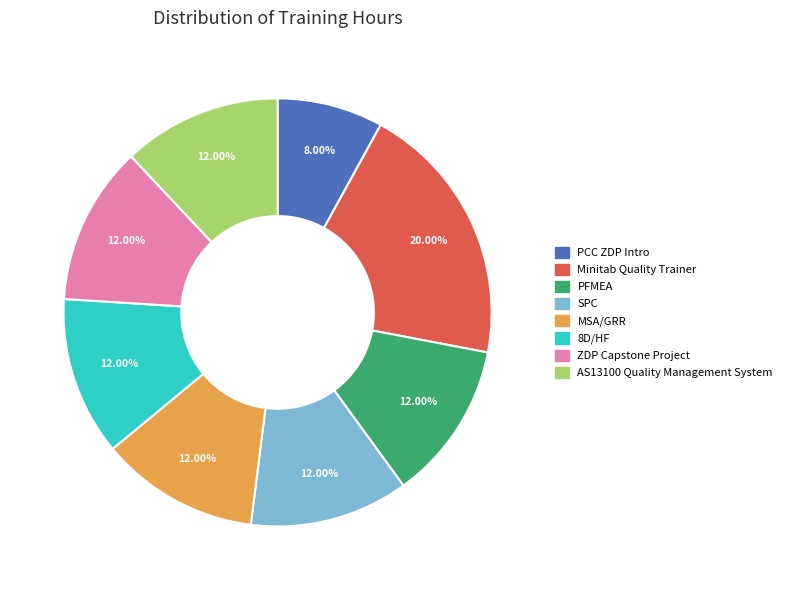

Is there any slice that represents more than half of the pie?

No